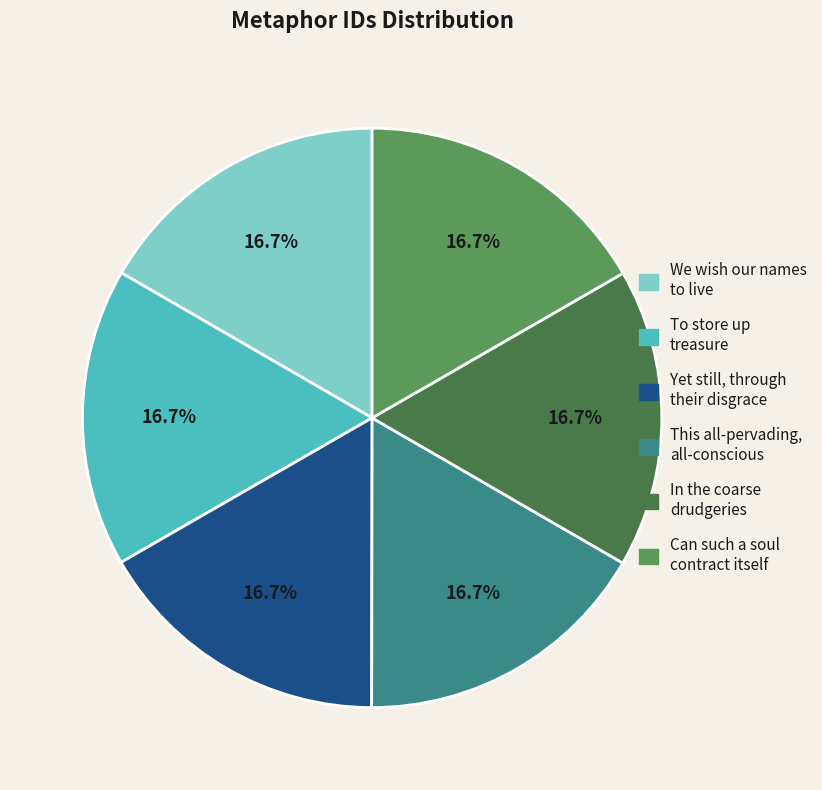

Is there a majority slice in this chart?

No